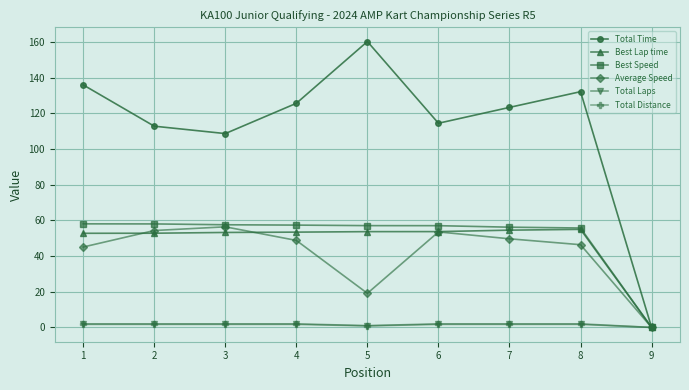

The value of Total Distance at 6 is 1.7. True or false?

True